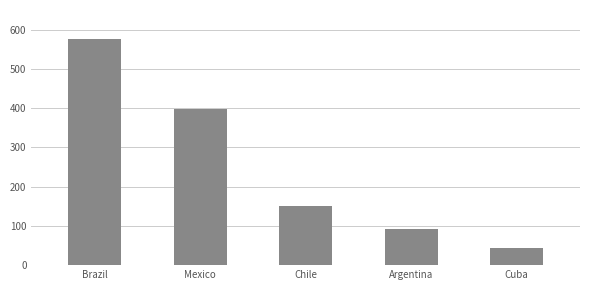

True or false: the data shows 202 at Chile.

False